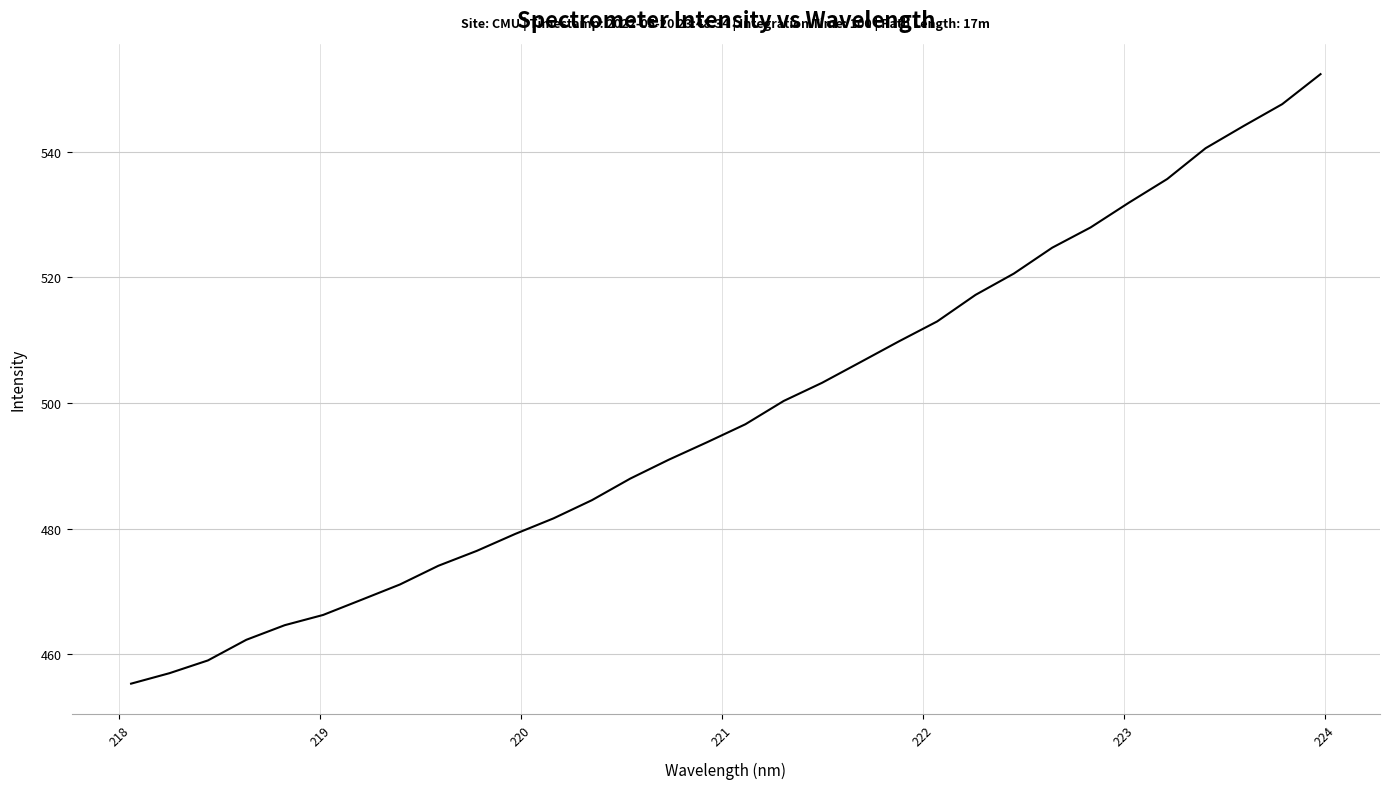

What is the average value?

498.3